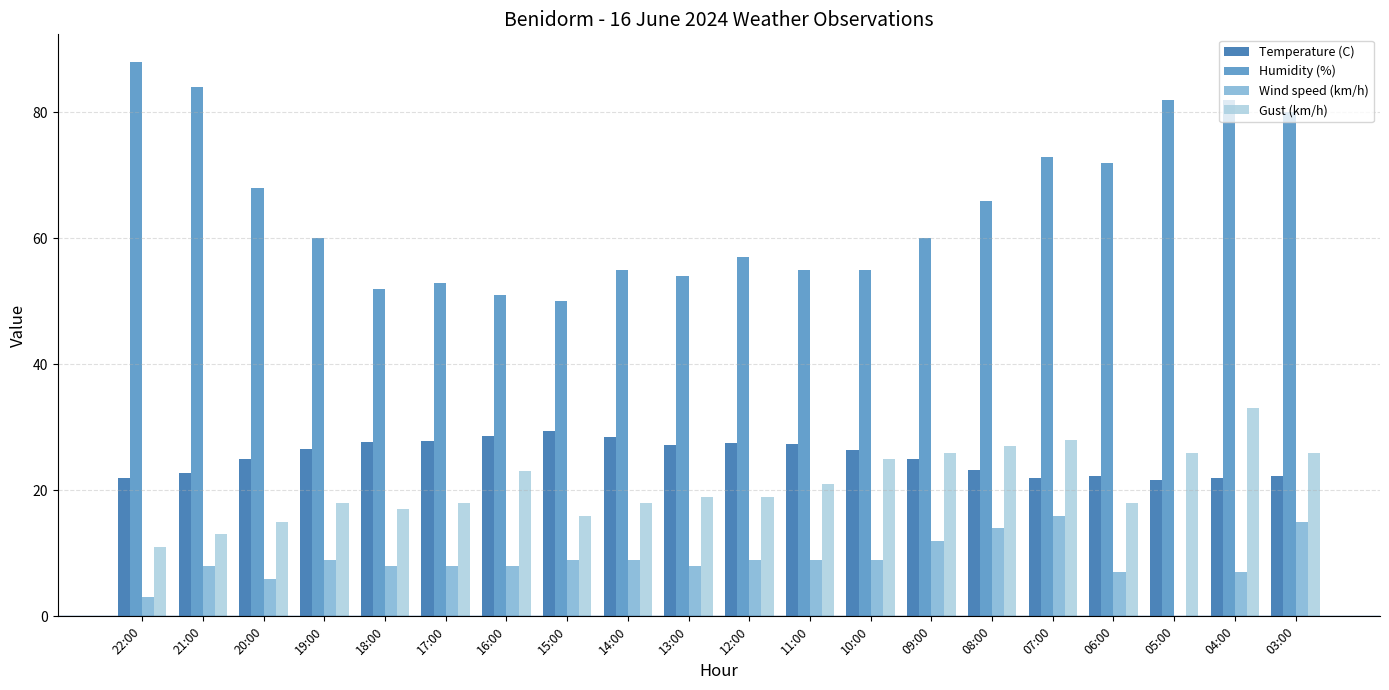

Between 21:00 and 11:00, which series saw the biggest shift?

Humidity (%)